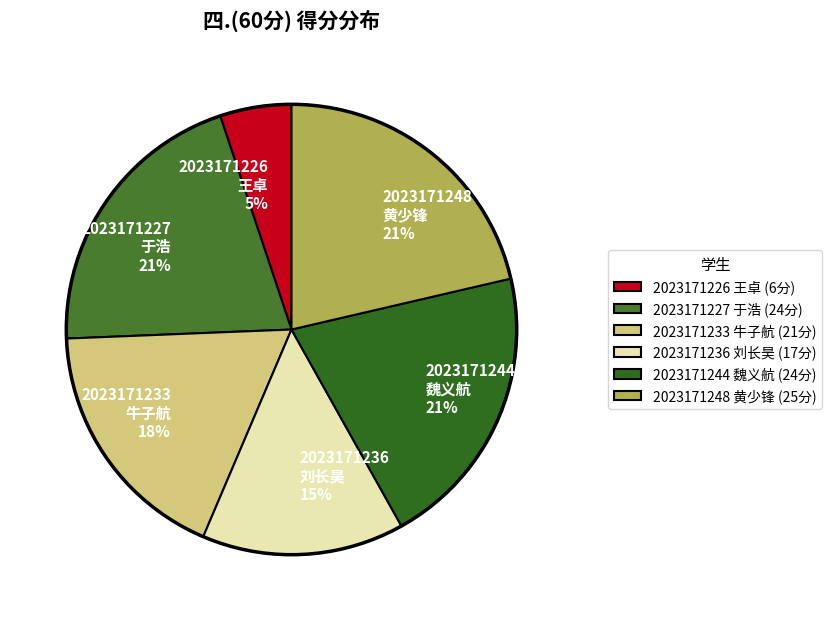

Between 2023171236 刘长昊 and 2023171248 黄少锋, which is larger?

2023171248 黄少锋